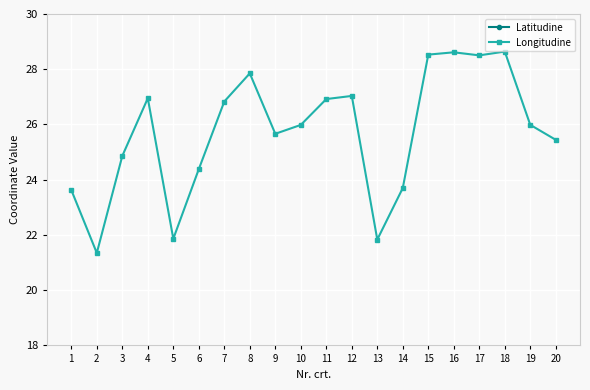

True or false: Latitudine and Longitudine intersect in this chart.

False